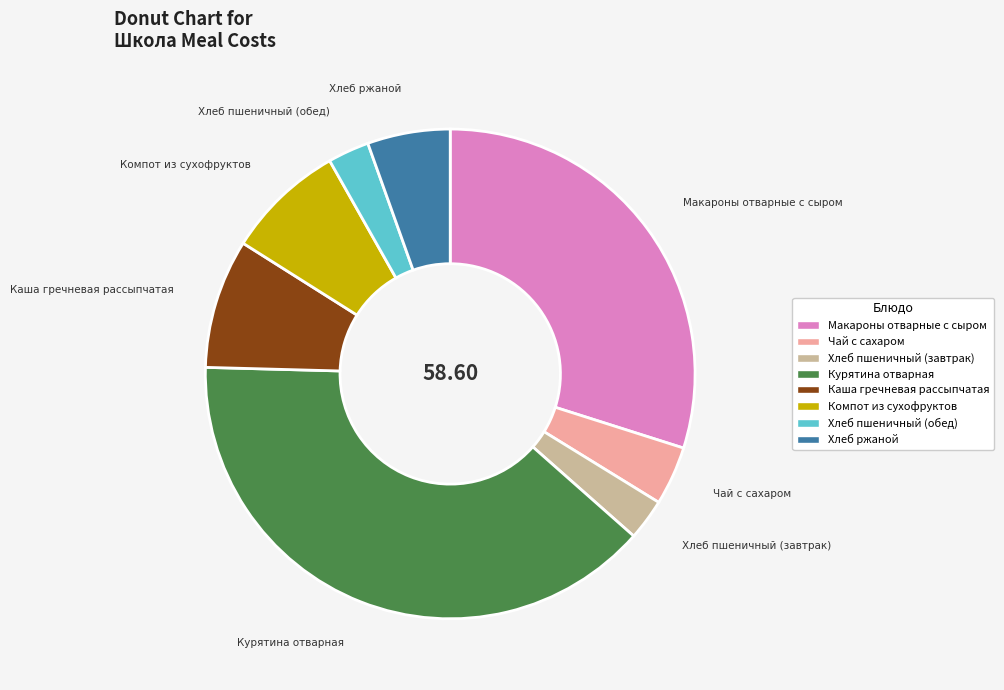

Is Хлеб ржаной the majority of the pie?

No